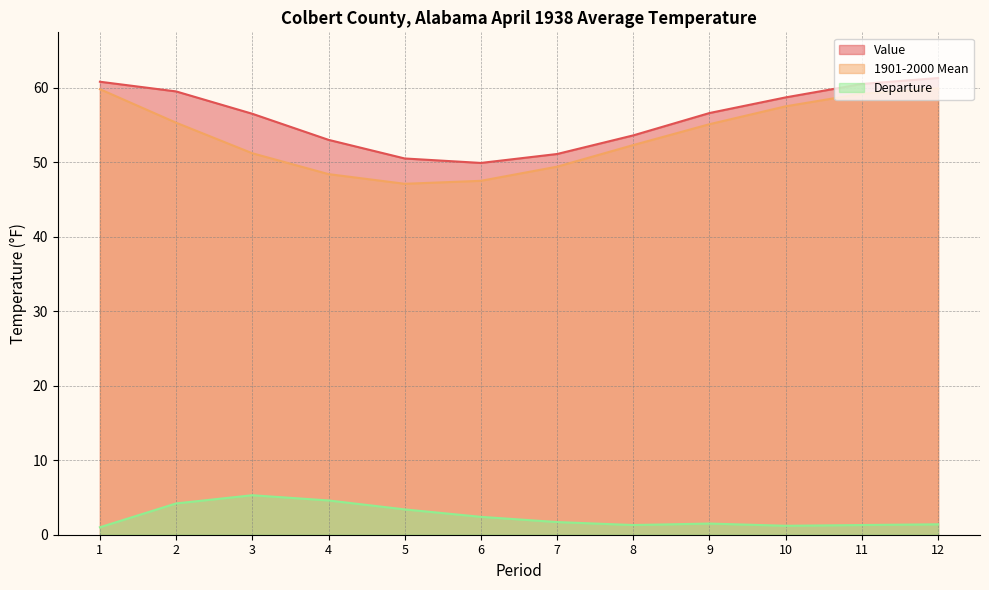

Which has a higher value, 10 or 6?

10